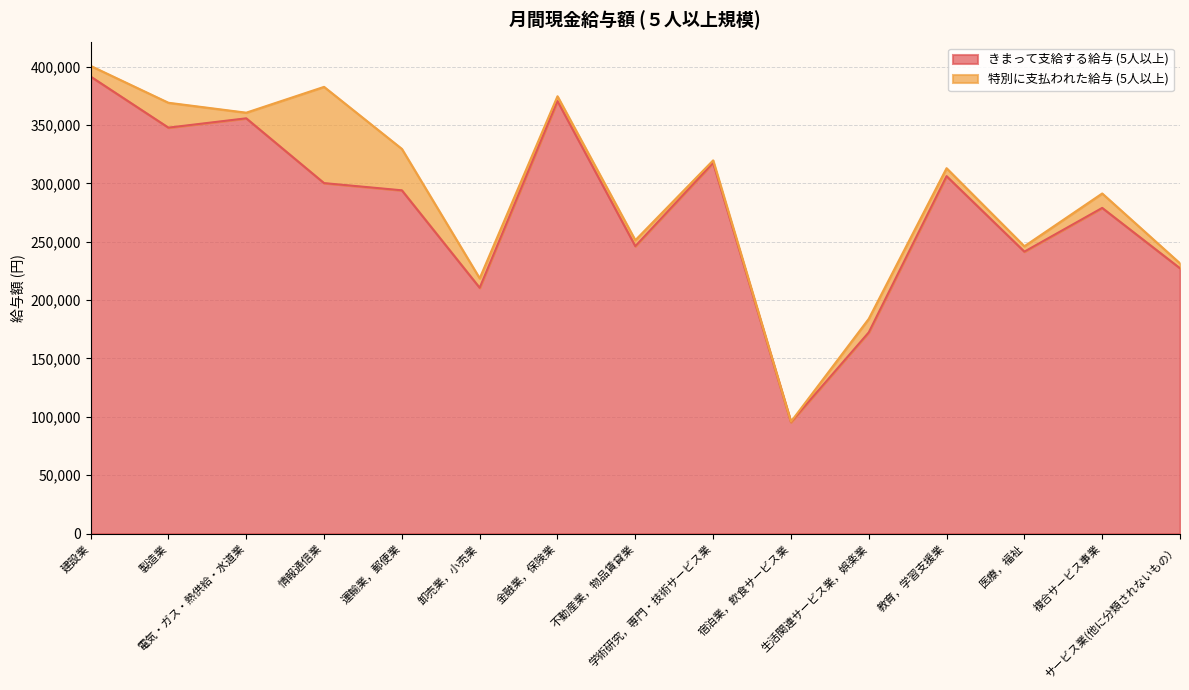

The value at 宿泊業，飲食サービス業 is 48020. True or false?

False